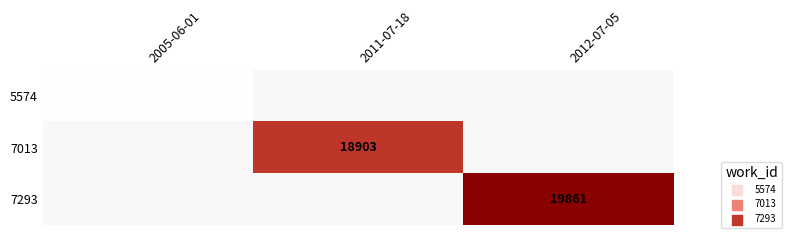

At how many categories does at least one series exceed 16228?

2